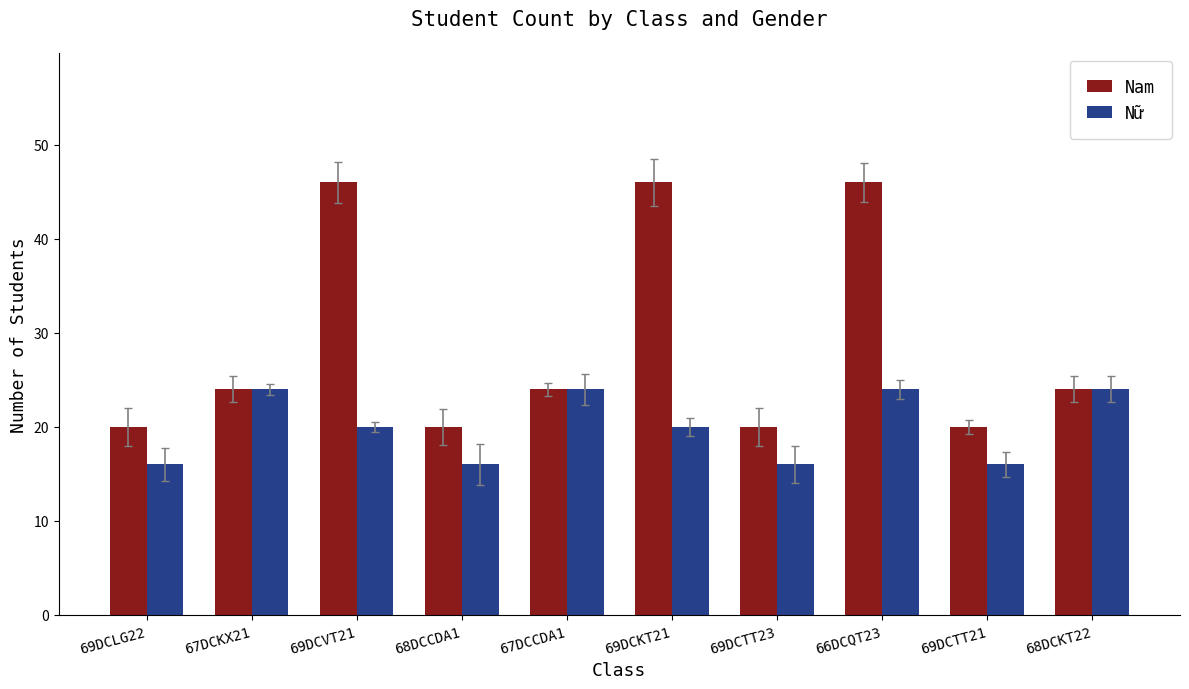

Reading left to right, extract all data points from this chart.

Nam: 20	24	46	20	24	46	20	46	20	24
Nữ: 16	24	20	16	24	20	16	24	16	24